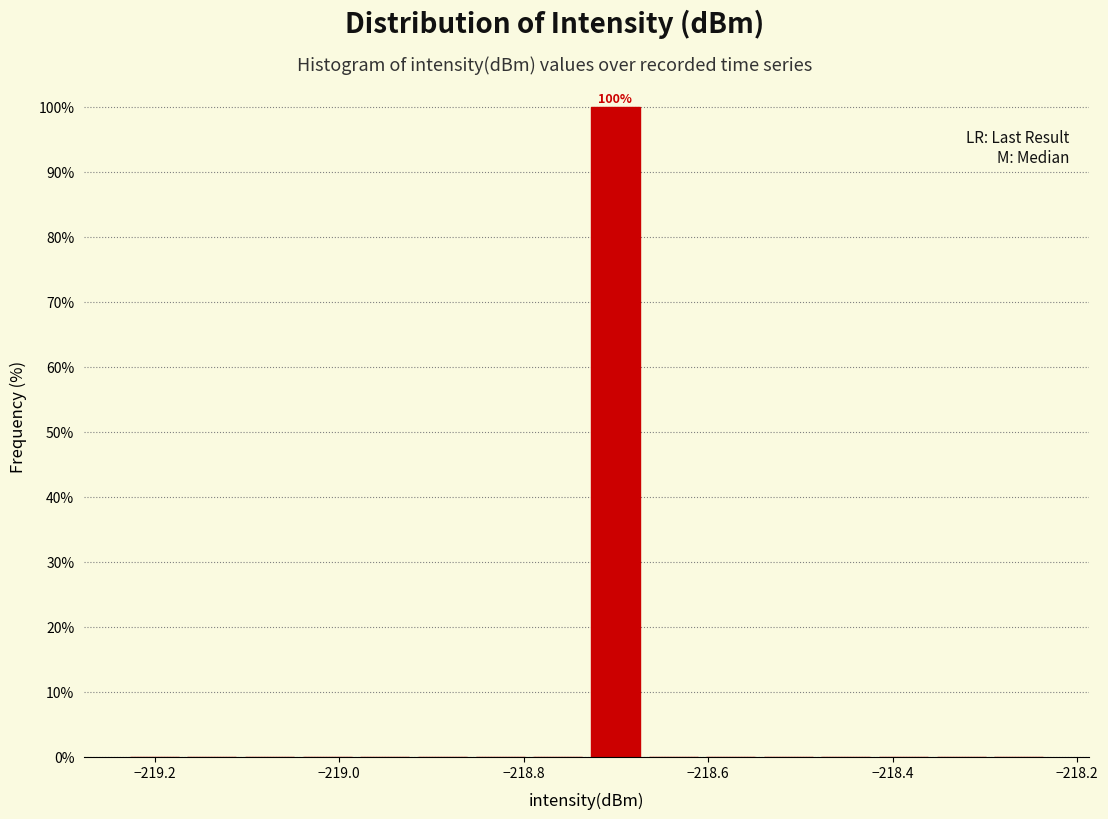

Read against the x-axis, roughly where is the centre of the tallest bar?

-218.70